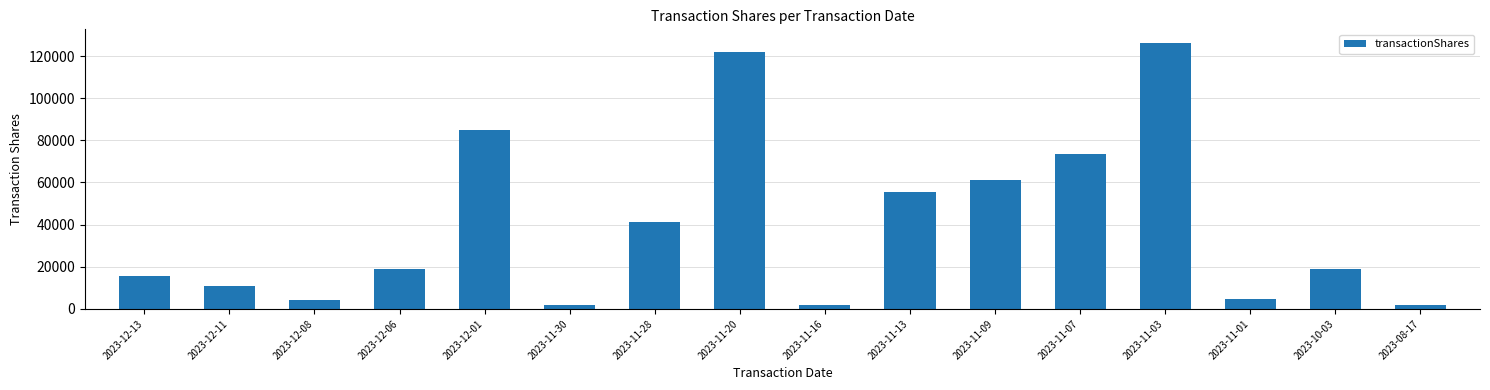

What is the difference between the values at 2023-12-11 and 2023-11-16?

9195